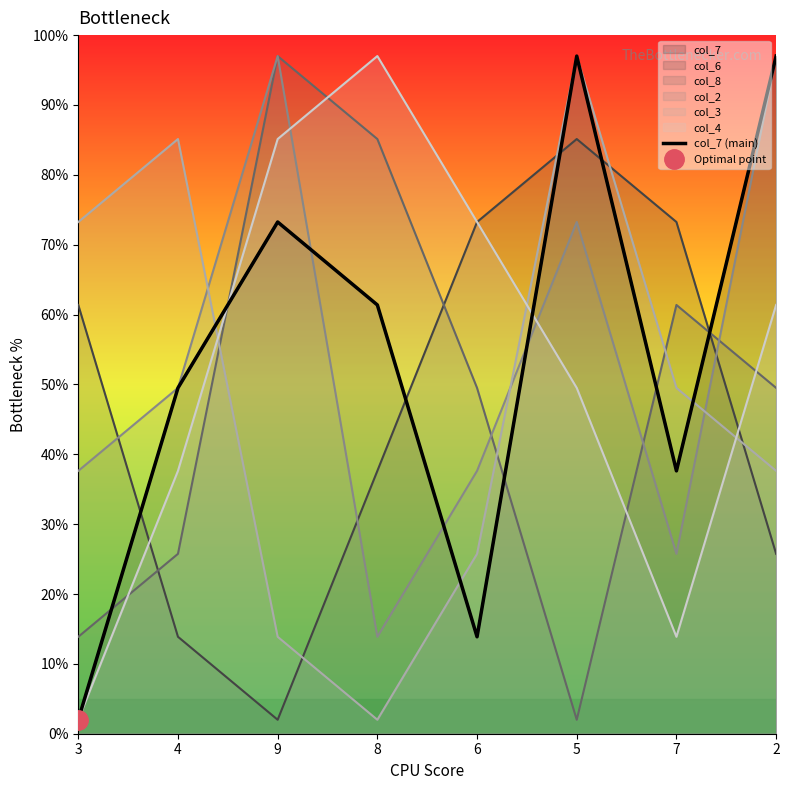

List the labels in order of value, largest first.

5, 2, 9, 8, 4, 7, 6, 3